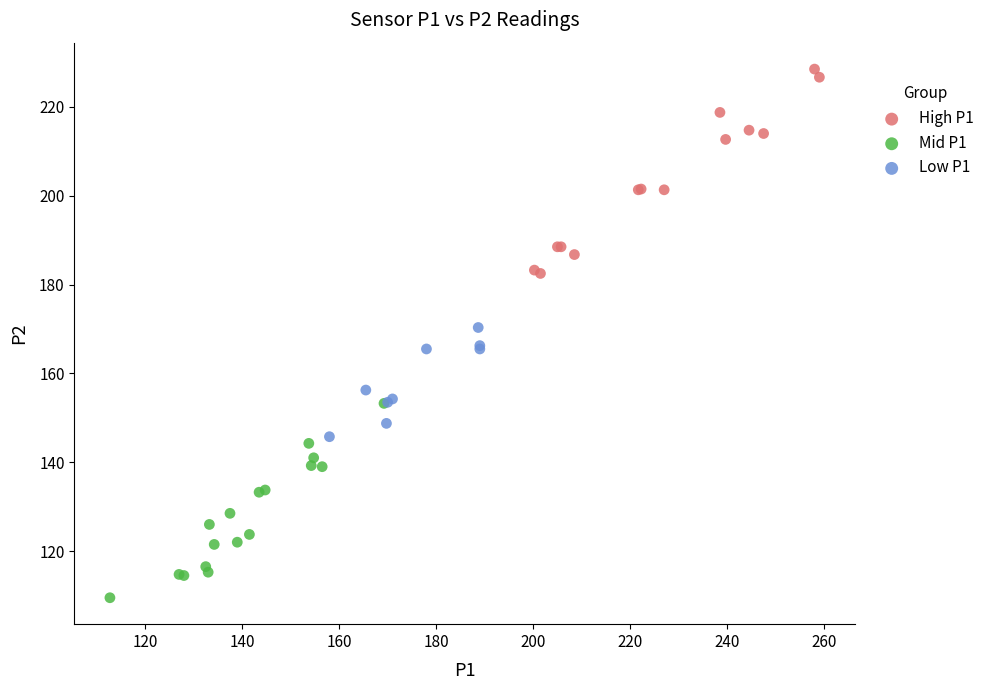

Which series has the widest spread of Y values?

High P1